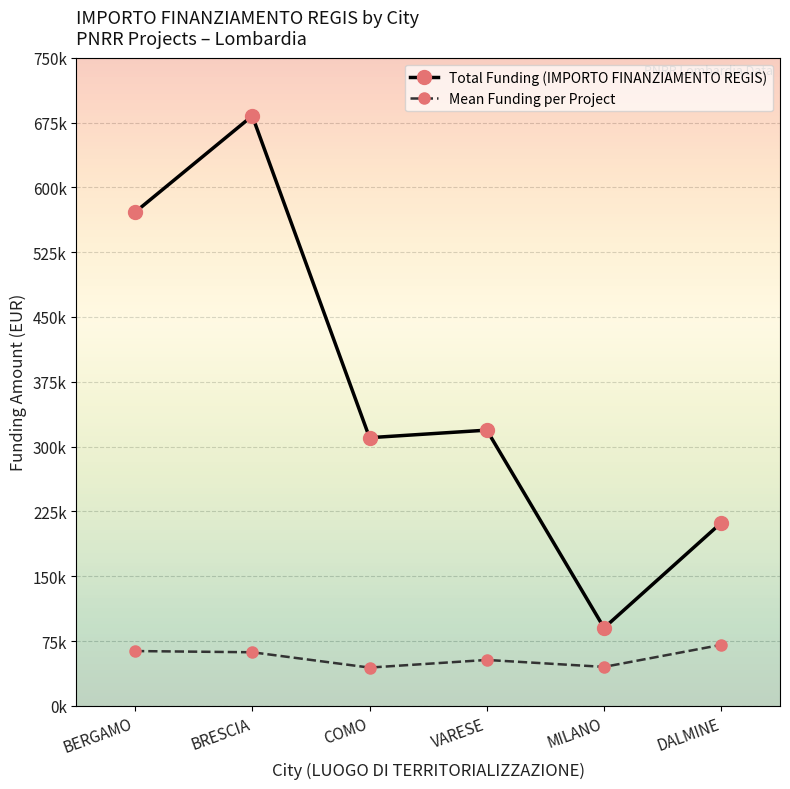

Which category has the lowest value in the Mean Funding per Project series?

COMO